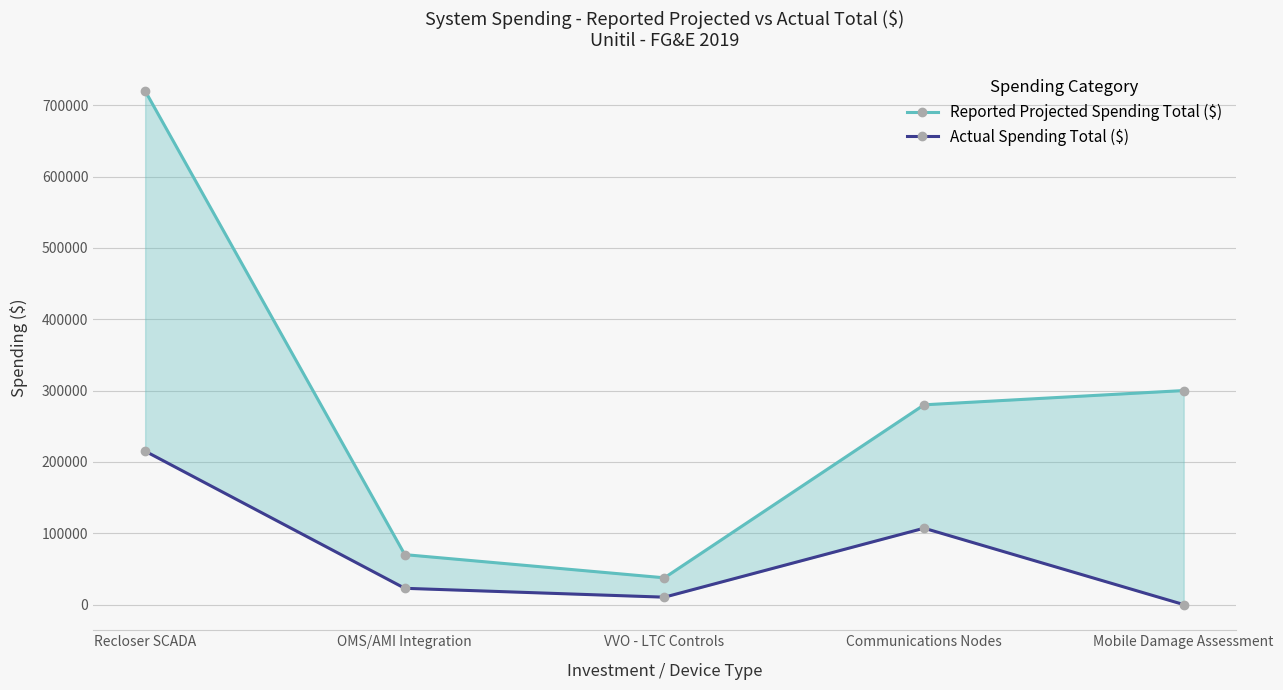

At which label does Actual Spending Total ($) reach its minimum?

Mobile Damage Assessment